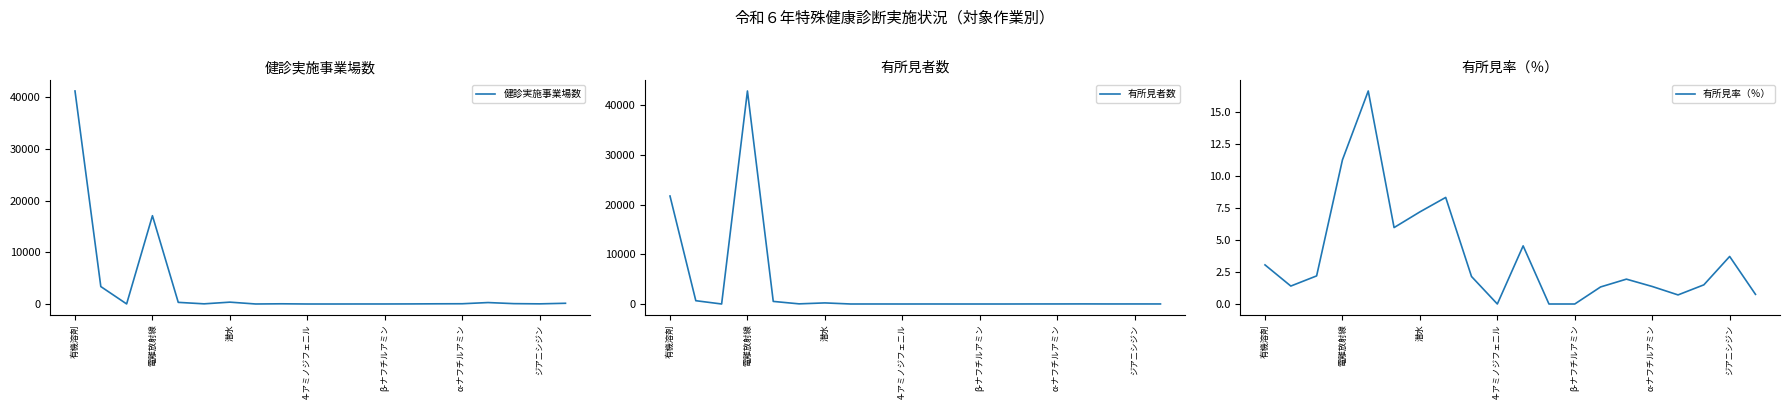

True or false: 有所見率（％） and 健診実施事業場数 intersect in this chart.

True